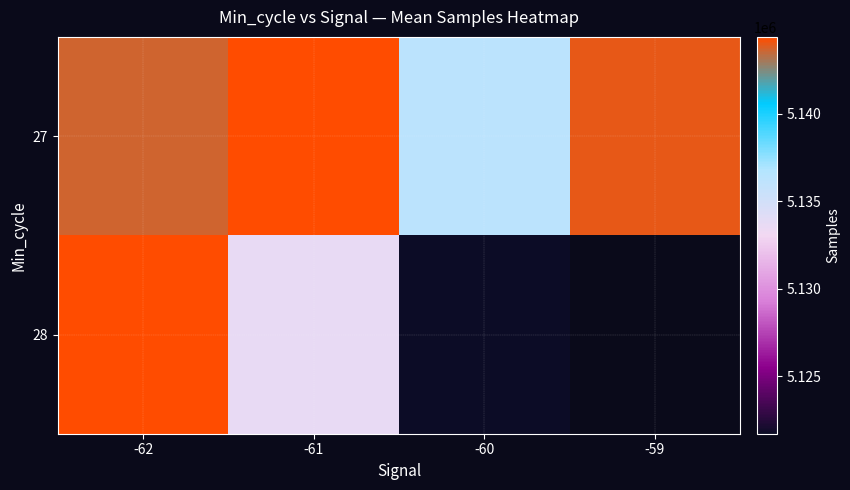

At which category is the sum across all series the highest?

-62